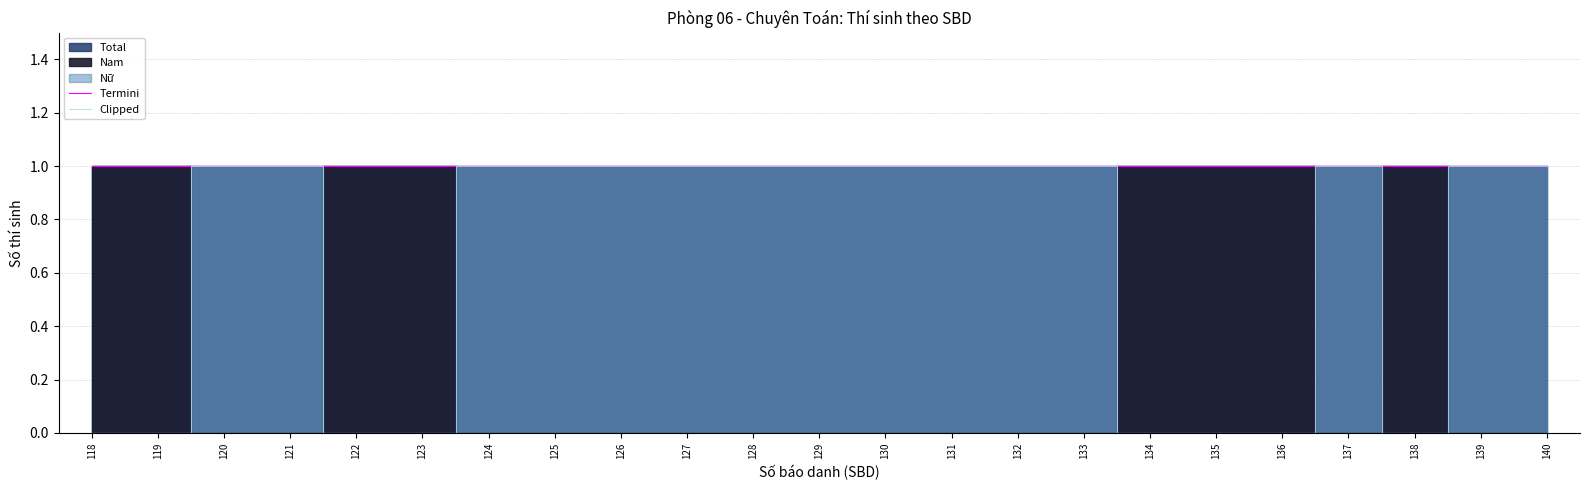

Reading left to right, extract all data points from this chart.

Termini: 118=1	119=1	120=1	121=1	122=1	123=1	124=1	125=1	126=1	127=1	128=1	129=1	130=1	131=1	132=1	133=1	134=1	135=1	136=1	137=1	138=1	139=1	140=1
Clipped: 118=0	119=0	120=1	121=1	122=0	123=0	124=1	125=1	126=1	127=1	128=1	129=1	130=1	131=1	132=1	133=1	134=0	135=0	136=0	137=1	138=0	139=1	140=1